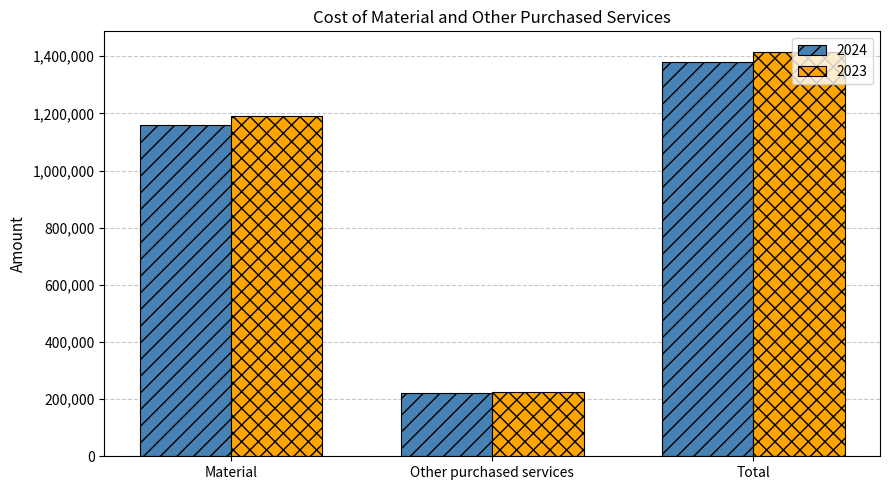

At which label is 2024 closest to 800767?

Material